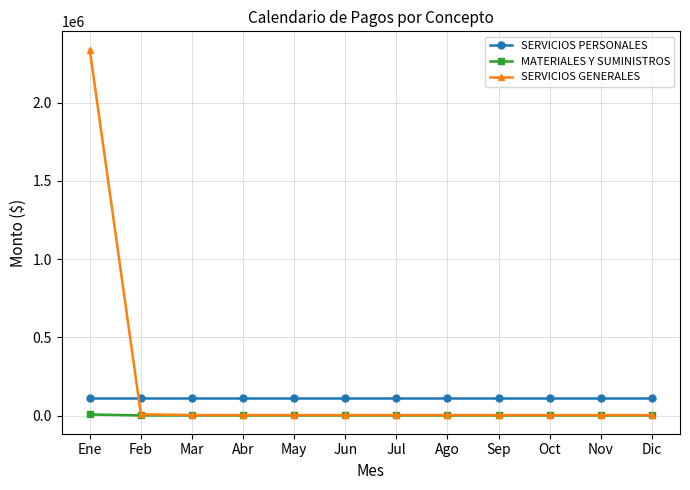

Which series has the widest spread of values?

SERVICIOS GENERALES